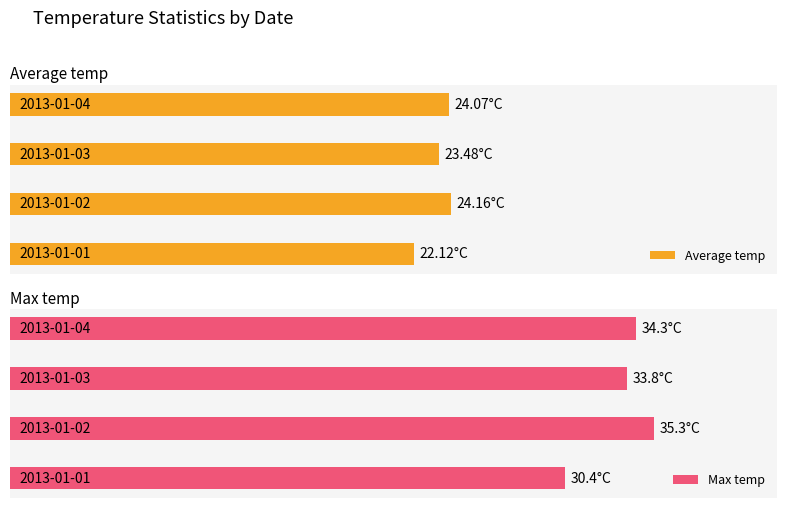

Rank the series by their maximum value, from highest to lowest.

Max temp, Average temp